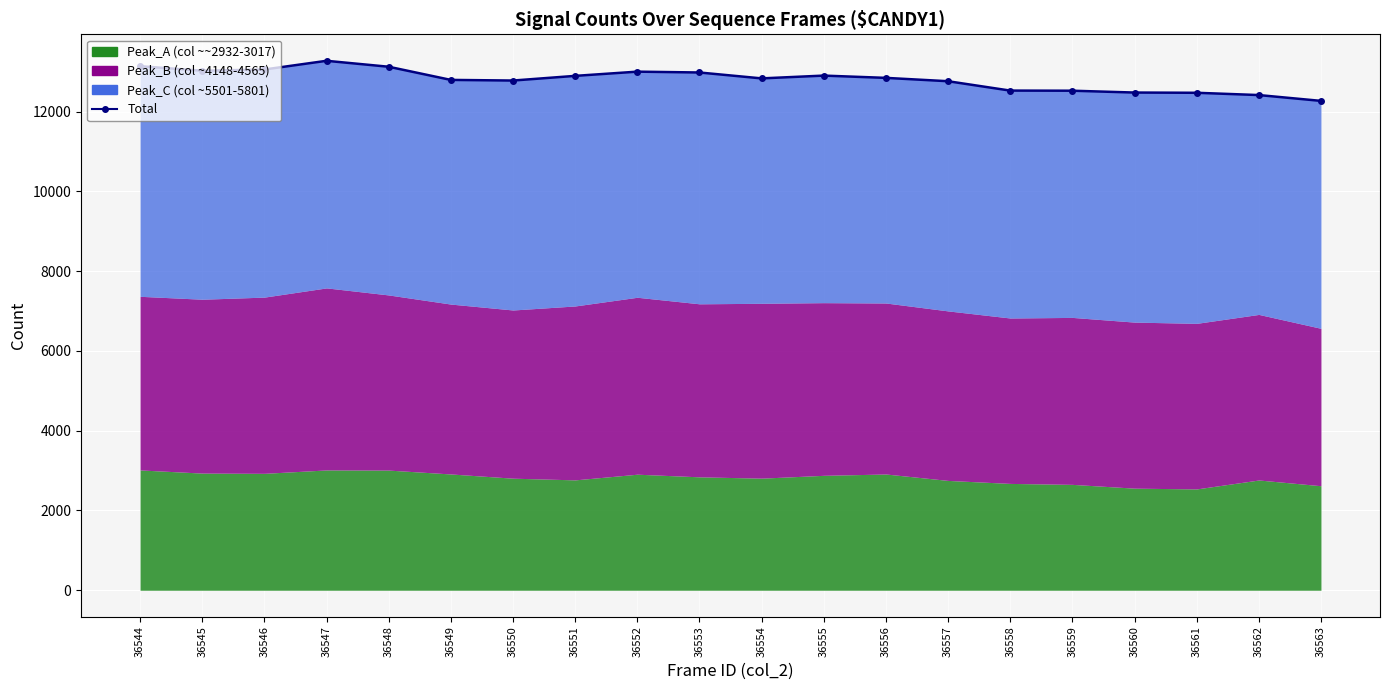

Rank the categories by value from lowest to highest.

36563, 36562, 36561, 36560, 36559, 36558, 36557, 36550, 36549, 36554, 36556, 36551, 36555, 36553, 36552, 36545, 36546, 36548, 36544, 36547